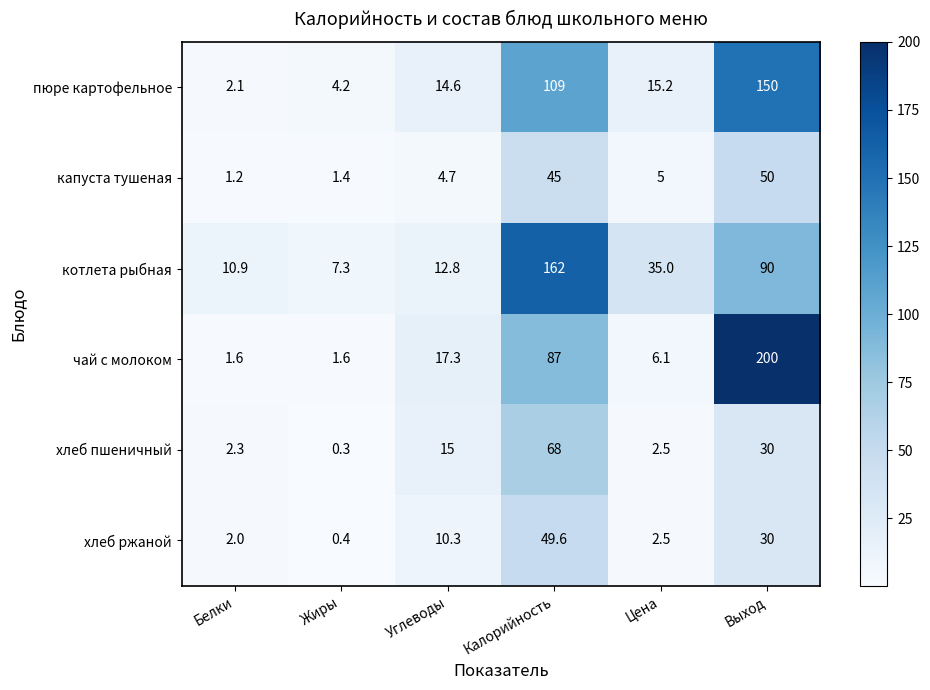

What is the greatest value displayed?

200.0